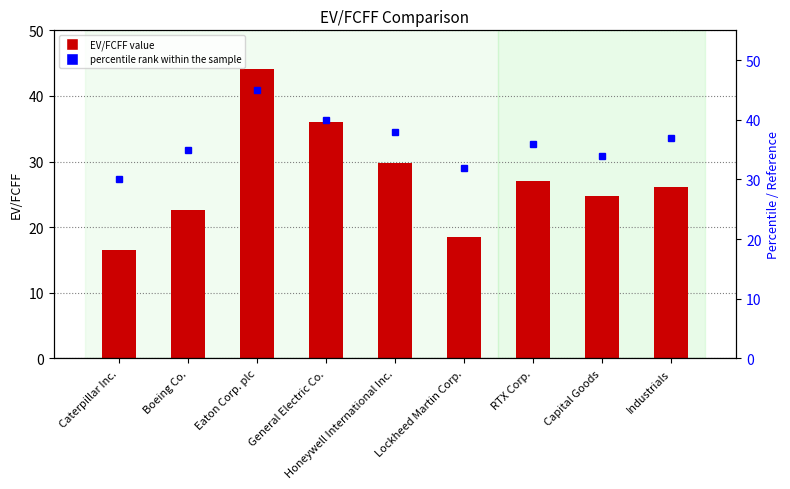

Where does the EV/FCFF series first go above 26?

Eaton Corp. plc